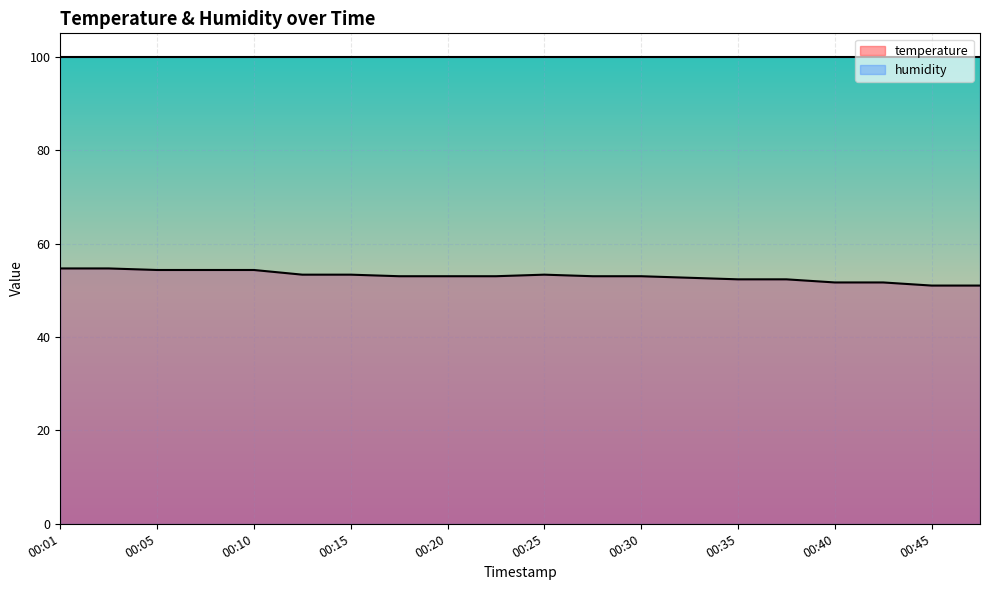

How many points are higher than both their immediate neighbors (excluding endpoints)?

1